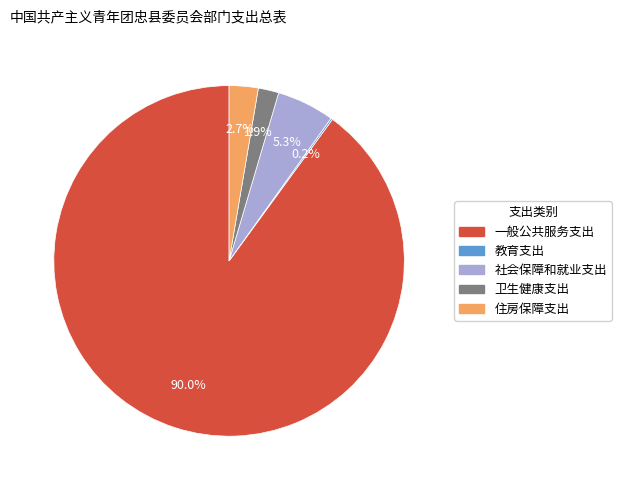

Which slice represents more than half of the pie?

一般公共服务支出